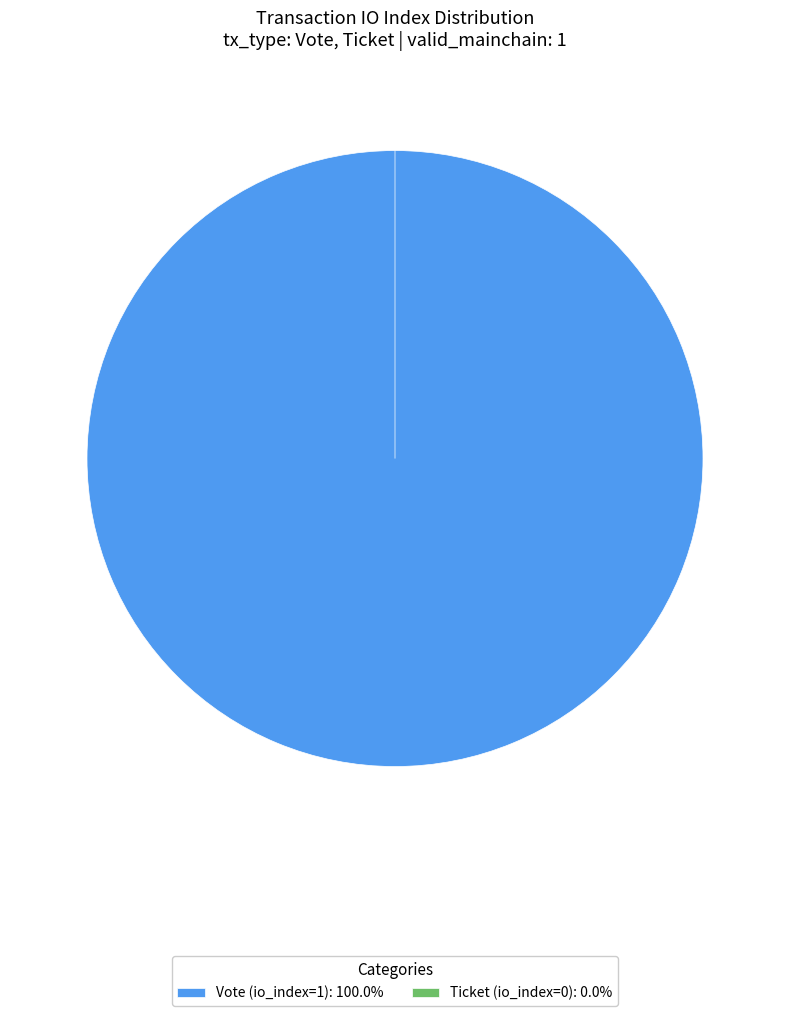

To the nearest percent, what is the combined percentage of Ticket (io_index=0) and Vote (io_index=1)?

100%